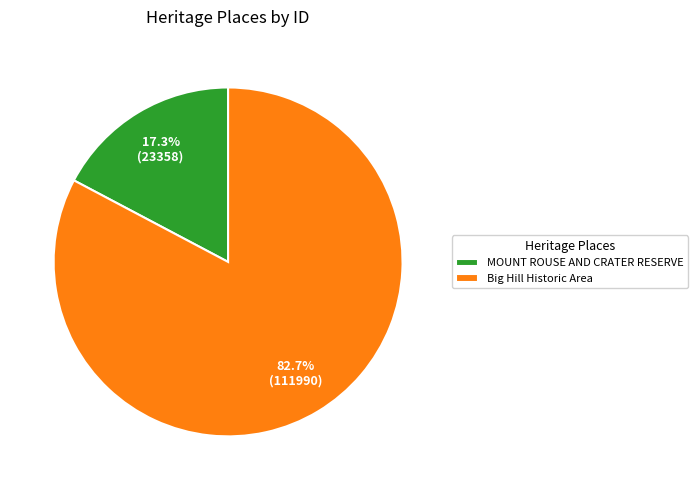

How many slices are in this pie chart?

2